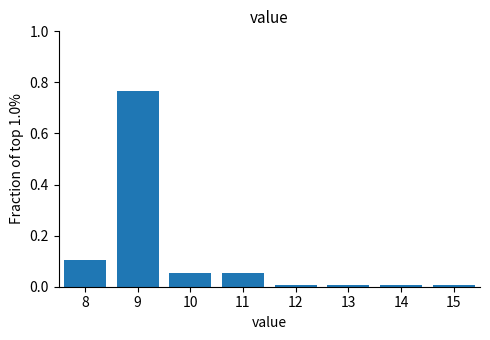

How tall is the bar that spans 7.5 to 8.5 on the x-axis? The values are not printed on the chart, so give them approximately, as read against the axis.

0.10